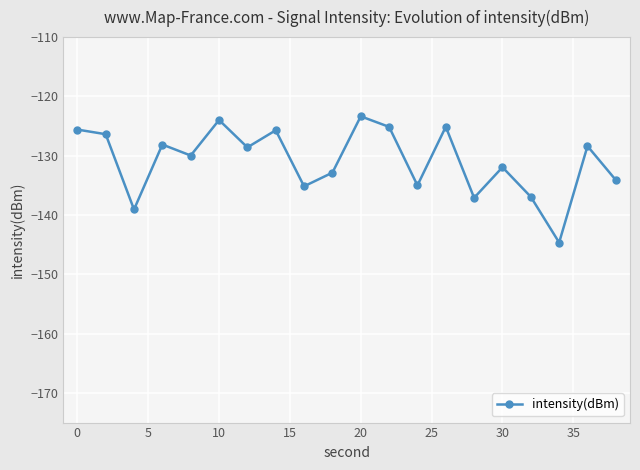

Count the number of categories in the chart.

20